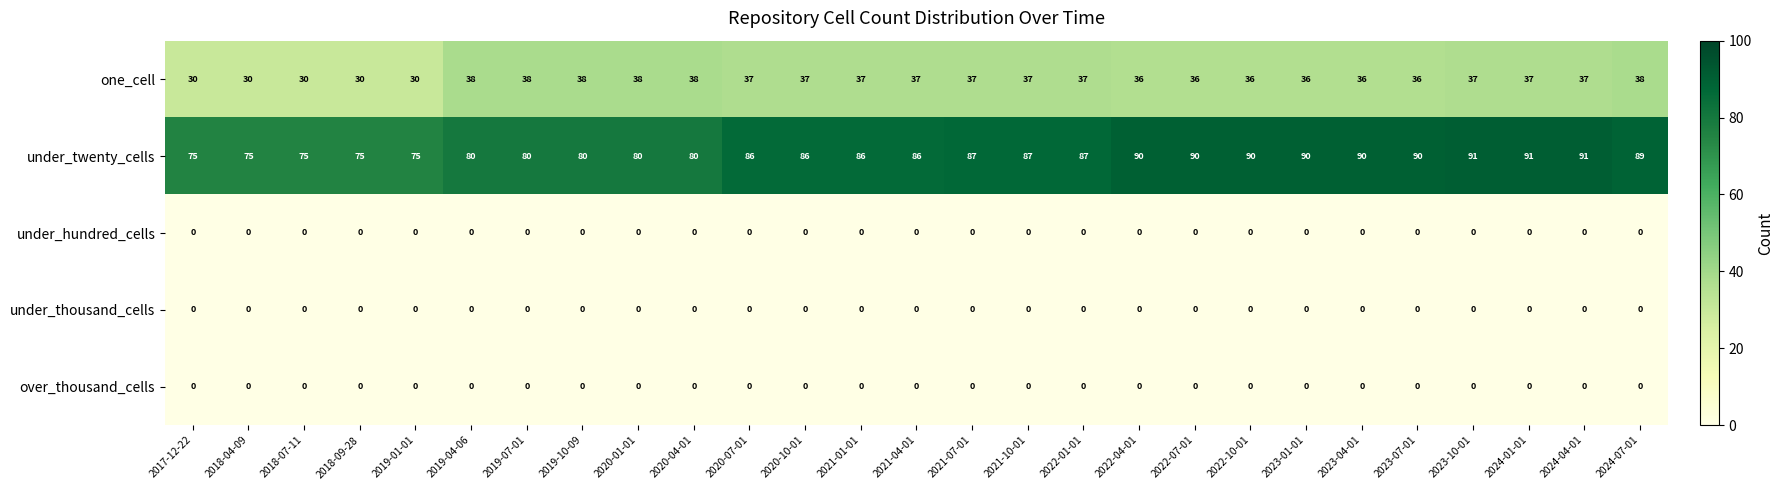

What is the greatest value displayed?

91